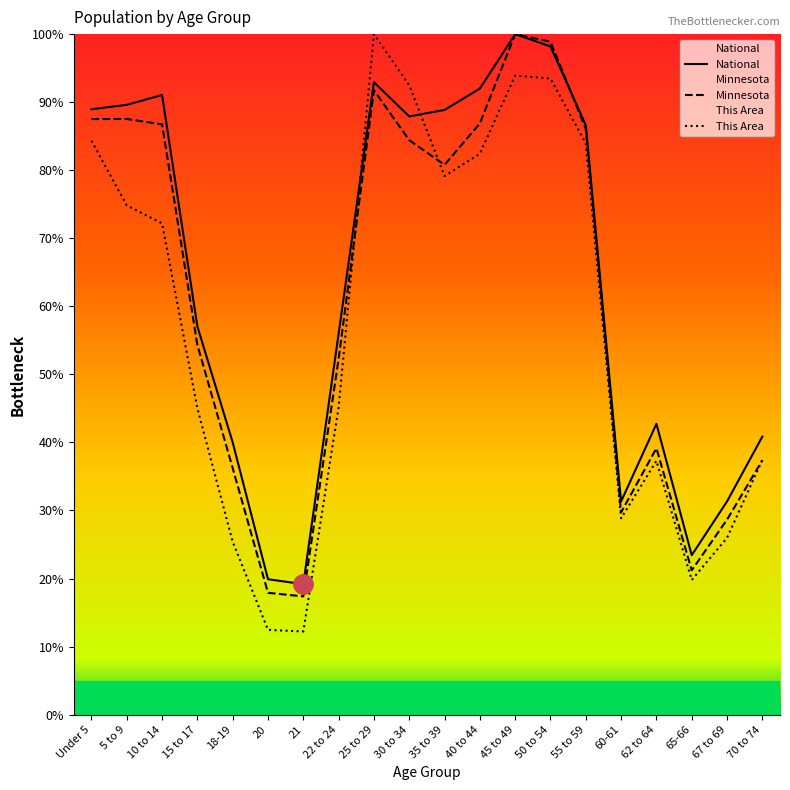

What is the sum of all National values?

1277.9